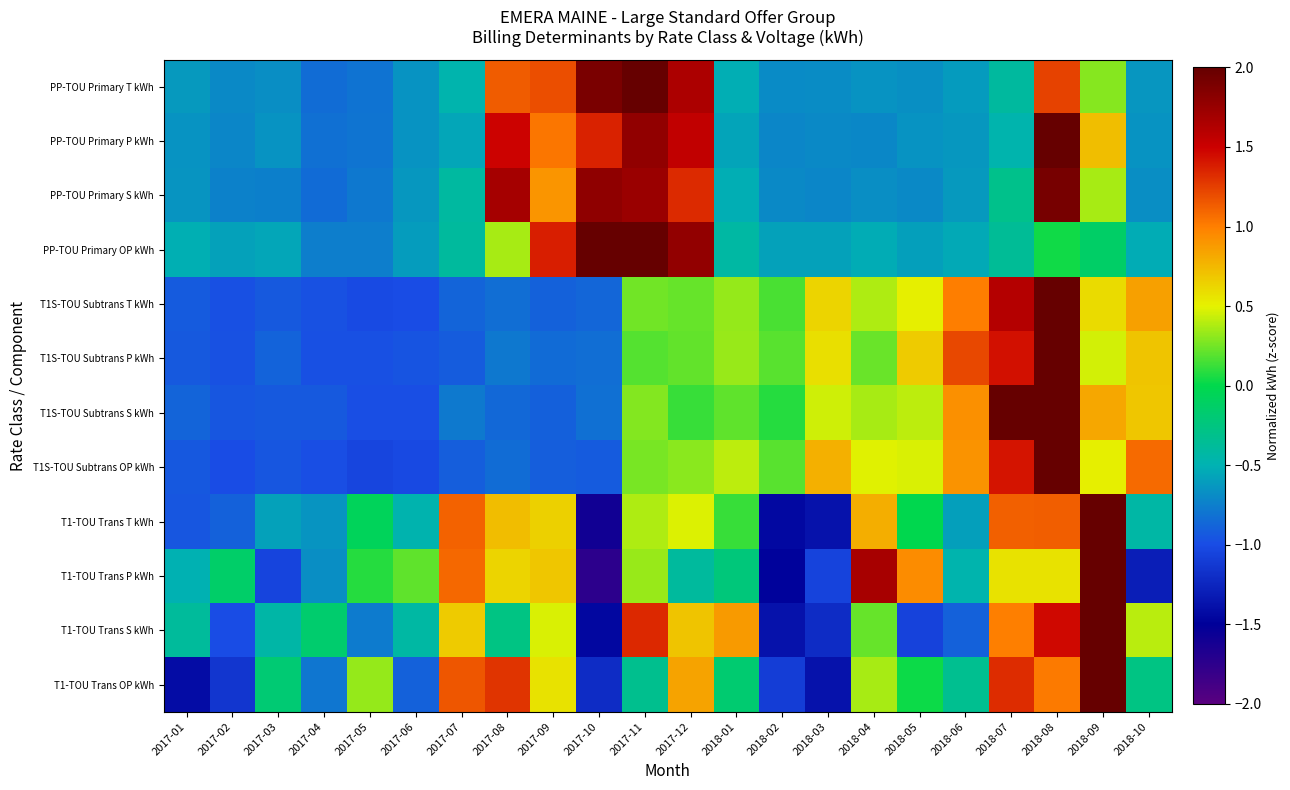

Reading left to right, transcribe all the data shown in this chart.

PP-TOU Primary T kWh: 2017-01=-0.6	2017-02=-0.7	2017-03=-0.7	2017-04=-0.8	2017-05=-0.8	2017-06=-0.7	2017-07=-0.5	2017-08=1.1	2017-09=1.2	2017-10=1.9	2017-11=2.2	2017-12=1.7	2018-01=-0.5	2018-02=-0.7	2018-03=-0.7	2018-04=-0.7	2018-05=-0.7	2018-06=-0.6	2018-07=-0.4	2018-08=1.2	2018-09=0.3	2018-10=-0.6
PP-TOU Primary P kWh: 2017-01=-0.7	2017-02=-0.7	2017-03=-0.7	2017-04=-0.8	2017-05=-0.8	2017-06=-0.7	2017-07=-0.6	2017-08=1.5	2017-09=1.0	2017-10=1.4	2017-11=1.8	2017-12=1.5	2018-01=-0.6	2018-02=-0.7	2018-03=-0.7	2018-04=-0.7	2018-05=-0.7	2018-06=-0.6	2018-07=-0.5	2018-08=2.0	2018-09=0.7	2018-10=-0.7
PP-TOU Primary S kWh: 2017-01=-0.6	2017-02=-0.7	2017-03=-0.7	2017-04=-0.8	2017-05=-0.8	2017-06=-0.6	2017-07=-0.4	2017-08=1.7	2017-09=0.9	2017-10=1.8	2017-11=1.7	2017-12=1.3	2018-01=-0.5	2018-02=-0.7	2018-03=-0.7	2018-04=-0.7	2018-05=-0.7	2018-06=-0.6	2018-07=-0.3	2018-08=1.9	2018-09=0.4	2018-10=-0.7
PP-TOU Primary OP kWh: 2017-01=-0.5	2017-02=-0.6	2017-03=-0.6	2017-04=-0.8	2017-05=-0.8	2017-06=-0.6	2017-07=-0.4	2017-08=0.4	2017-09=1.4	2017-10=2.2	2017-11=2.7	2017-12=1.8	2018-01=-0.4	2018-02=-0.6	2018-03=-0.6	2018-04=-0.5	2018-05=-0.6	2018-06=-0.5	2018-07=-0.4	2018-08=0.0	2018-09=-0.1	2018-10=-0.5
T1S-TOU Subtrans T kWh: 2017-01=-0.9	2017-02=-1.0	2017-03=-0.9	2017-04=-1.0	2017-05=-1.0	2017-06=-1.0	2017-07=-0.9	2017-08=-0.8	2017-09=-0.9	2017-10=-0.9	2017-11=0.2	2017-12=0.2	2018-01=0.3	2018-02=0.2	2018-03=0.6	2018-04=0.4	2018-05=0.5	2018-06=1.0	2018-07=1.6	2018-08=2.8	2018-09=0.6	2018-10=0.9
T1S-TOU Subtrans P kWh: 2017-01=-0.9	2017-02=-1.0	2017-03=-0.9	2017-04=-1.0	2017-05=-1.0	2017-06=-1.0	2017-07=-0.9	2017-08=-0.8	2017-09=-0.8	2017-10=-0.8	2017-11=0.2	2017-12=0.2	2018-01=0.3	2018-02=0.2	2018-03=0.6	2018-04=0.2	2018-05=0.7	2018-06=1.2	2018-07=1.4	2018-08=2.9	2018-09=0.5	2018-10=0.7
T1S-TOU Subtrans S kWh: 2017-01=-0.9	2017-02=-0.9	2017-03=-0.9	2017-04=-0.9	2017-05=-1.0	2017-06=-1.0	2017-07=-0.8	2017-08=-0.9	2017-09=-0.9	2017-10=-0.8	2017-11=0.3	2017-12=0.1	2018-01=0.2	2018-02=0.1	2018-03=0.4	2018-04=0.4	2018-05=0.4	2018-06=0.9	2018-07=2.0	2018-08=2.7	2018-09=0.8	2018-10=0.7
T1S-TOU Subtrans OP kWh: 2017-01=-0.9	2017-02=-1.0	2017-03=-0.9	2017-04=-1.0	2017-05=-1.0	2017-06=-1.0	2017-07=-0.9	2017-08=-0.8	2017-09=-0.9	2017-10=-0.9	2017-11=0.3	2017-12=0.3	2018-01=0.4	2018-02=0.2	2018-03=0.8	2018-04=0.5	2018-05=0.5	2018-06=0.9	2018-07=1.4	2018-08=2.7	2018-09=0.5	2018-10=1.1
T1-TOU Trans T kWh: 2017-01=-1.0	2017-02=-0.9	2017-03=-0.6	2017-04=-0.6	2017-05=-0.1	2017-06=-0.5	2017-07=1.1	2017-08=0.7	2017-09=0.6	2017-10=-1.6	2017-11=0.4	2017-12=0.5	2018-01=0.1	2018-02=-1.4	2018-03=-1.4	2018-04=0.8	2018-05=-0.0	2018-06=-0.6	2018-07=1.1	2018-08=1.1	2018-09=2.5	2018-10=-0.4
T1-TOU Trans P kWh: 2017-01=-0.5	2017-02=-0.1	2017-03=-1.1	2017-04=-0.7	2017-05=0.1	2017-06=0.2	2017-07=1.1	2017-08=0.6	2017-09=0.7	2017-10=-1.7	2017-11=0.3	2017-12=-0.4	2018-01=-0.2	2018-02=-1.5	2018-03=-1.1	2018-04=1.7	2018-05=0.9	2018-06=-0.5	2018-07=0.6	2018-08=0.6	2018-09=2.3	2018-10=-1.3
T1-TOU Trans S kWh: 2017-01=-0.4	2017-02=-1.0	2017-03=-0.4	2017-04=-0.2	2017-05=-0.8	2017-06=-0.4	2017-07=0.7	2017-08=-0.3	2017-09=0.5	2017-10=-1.4	2017-11=1.3	2017-12=0.7	2018-01=0.9	2018-02=-1.4	2018-03=-1.2	2018-04=0.2	2018-05=-1.1	2018-06=-0.9	2018-07=1.0	2018-08=1.5	2018-09=2.3	2018-10=0.4
T1-TOU Trans OP kWh: 2017-01=-1.4	2017-02=-1.1	2017-03=-0.2	2017-04=-0.8	2017-05=0.3	2017-06=-0.9	2017-07=1.2	2017-08=1.3	2017-09=0.6	2017-10=-1.2	2017-11=-0.3	2017-12=0.8	2018-01=-0.2	2018-02=-1.1	2018-03=-1.4	2018-04=0.4	2018-05=0.0	2018-06=-0.3	2018-07=1.3	2018-08=1.0	2018-09=2.3	2018-10=-0.3